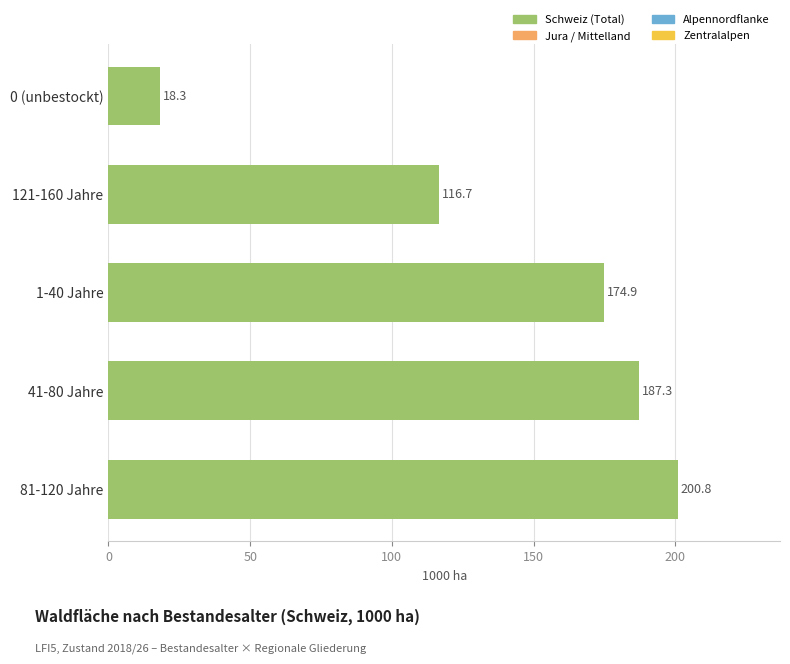

How many bars are there in total?

5